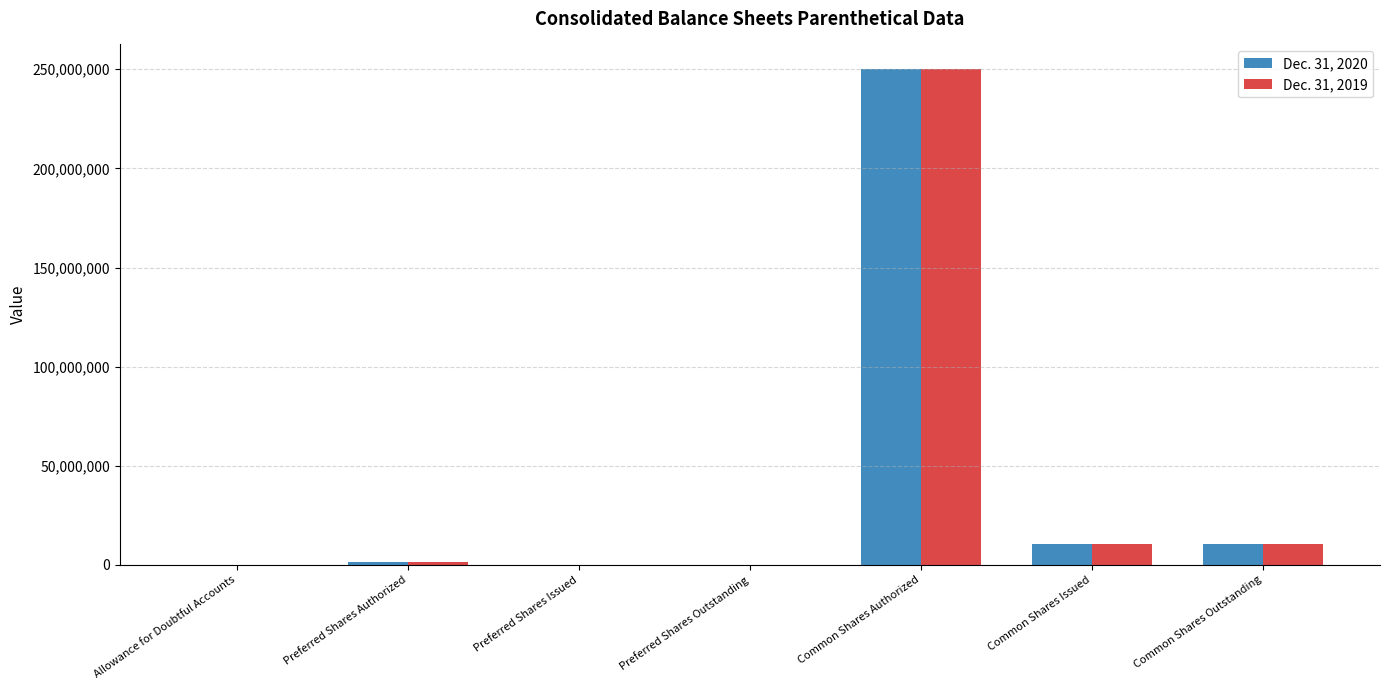

Count the number of data series in this chart.

2